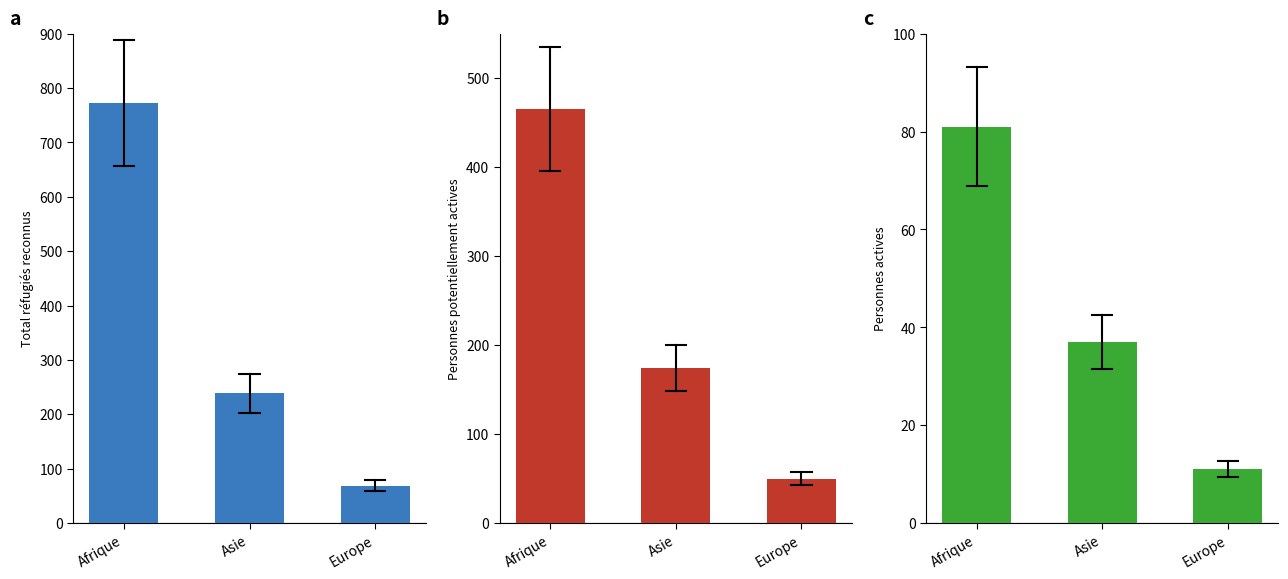

At how many categories does at least one series exceed 354?

1